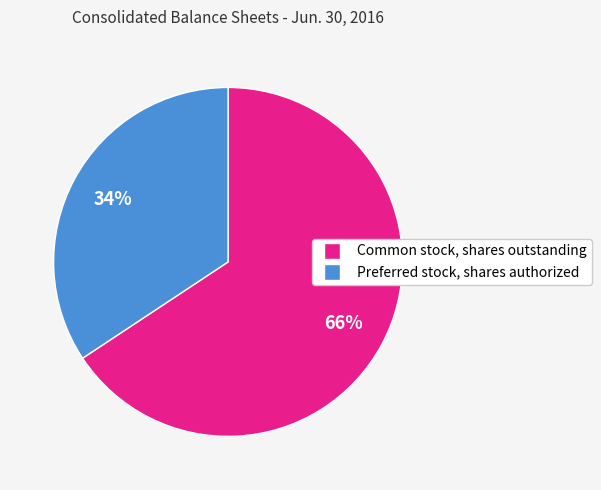

Rank the categories by value from highest to lowest.

Common stock, shares outstanding, Preferred stock, shares authorized